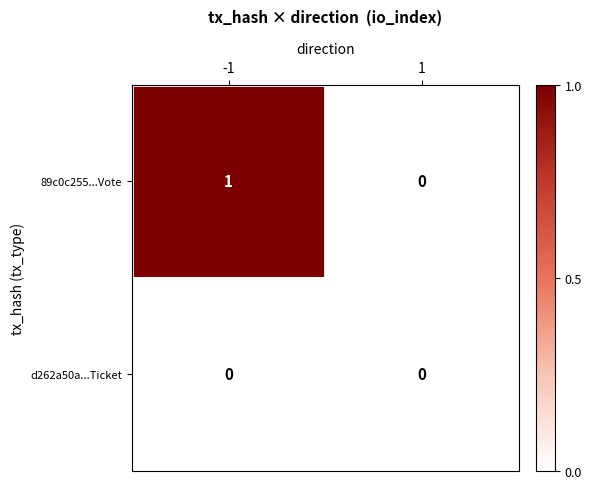

Reading right to left, what are all the values shown in this chart?

89c0c255...Vote: 1=0	-1=1
d262a50a...Ticket: 1=0	-1=0